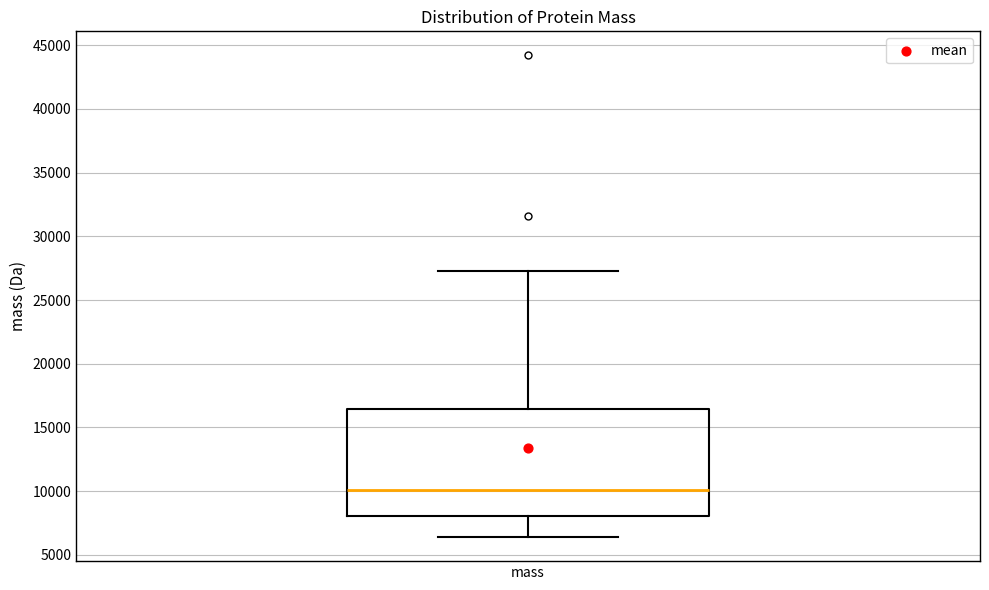

Read this box plot against the y-axis: the position of the median line, the range covered by the box, and the ends of both whiskers. The values are not printed on the chart, so give them approximately, as read against the axis.

median 10000, box 8000 to 16500, whiskers 6500 to 27000